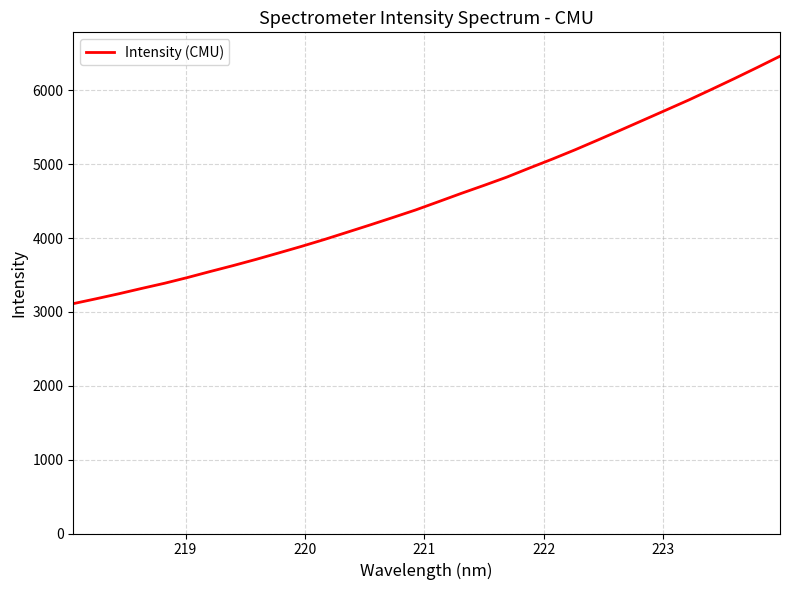

What is the maximum value shown in the chart?

6464.2